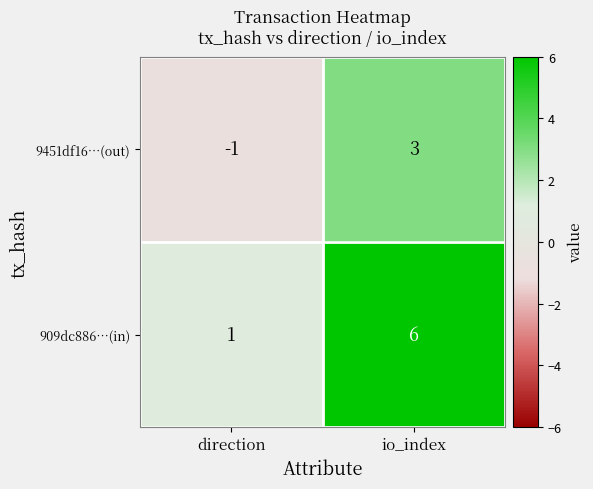

How many distinct data groups are displayed?

2